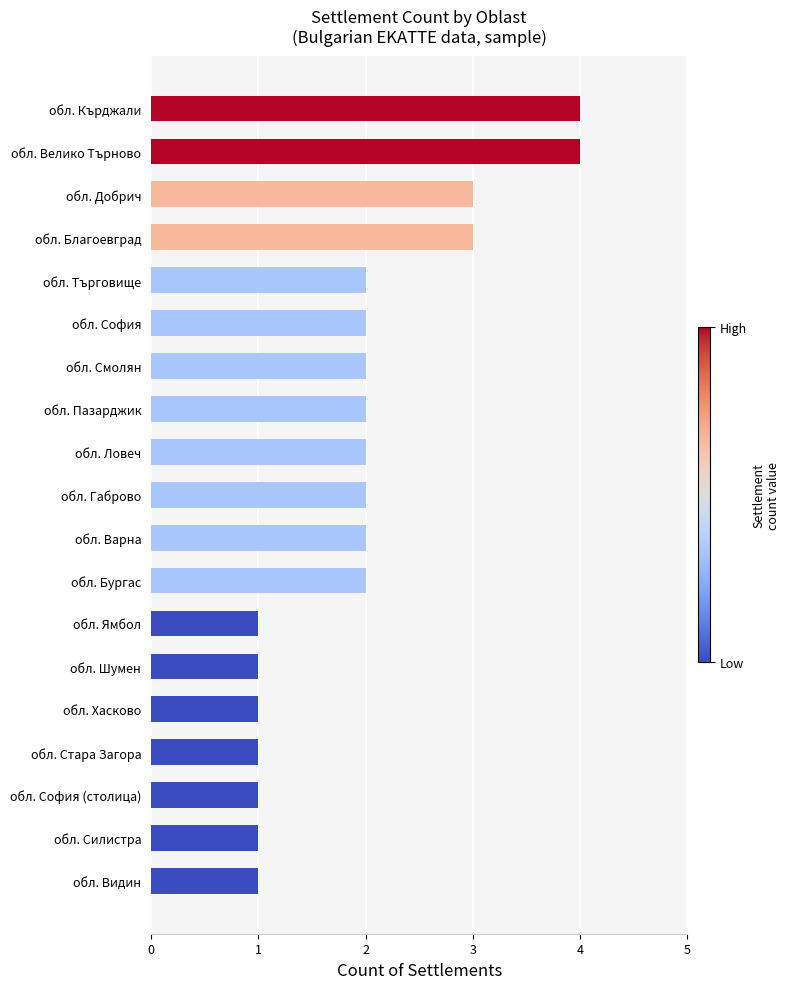

The chart shows a value of 4 at обл. Велико Търново. True or false?

True